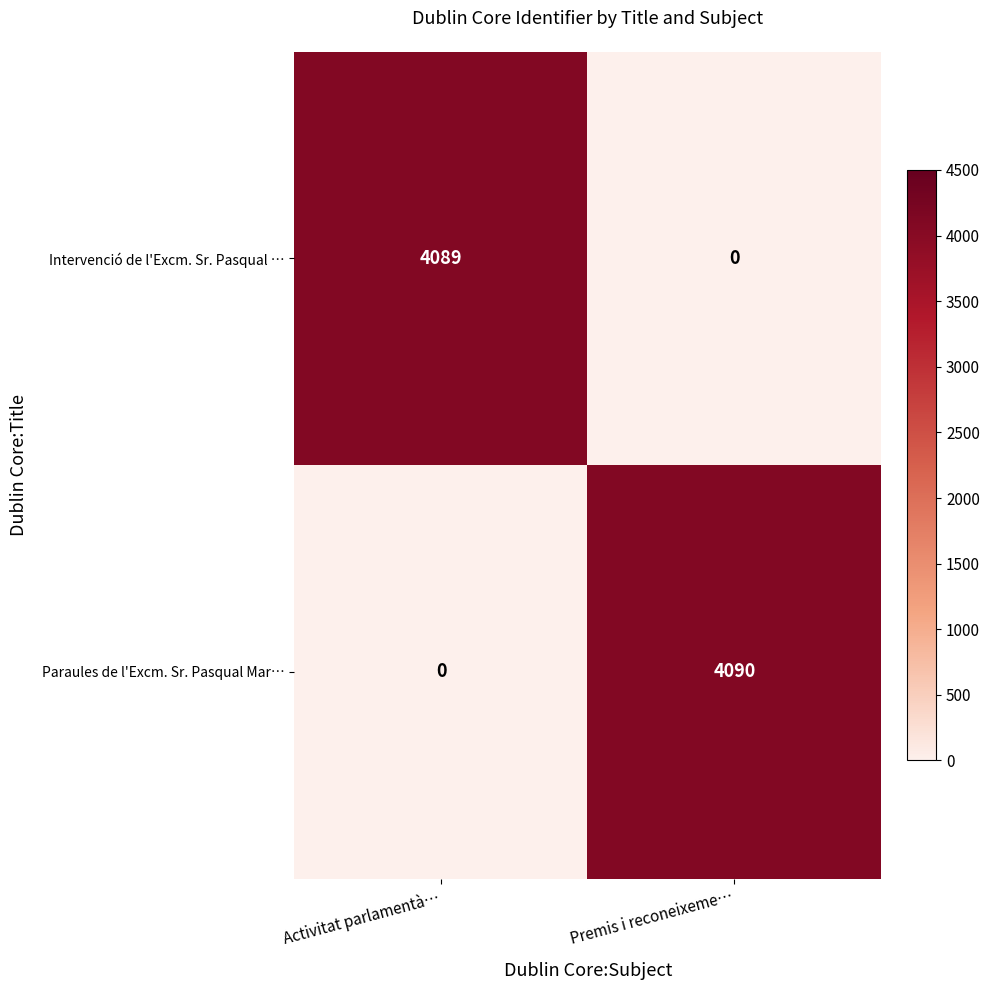

Which series has the widest spread of values?

Paraules de l'Excm. Sr. Pasqual Mar…